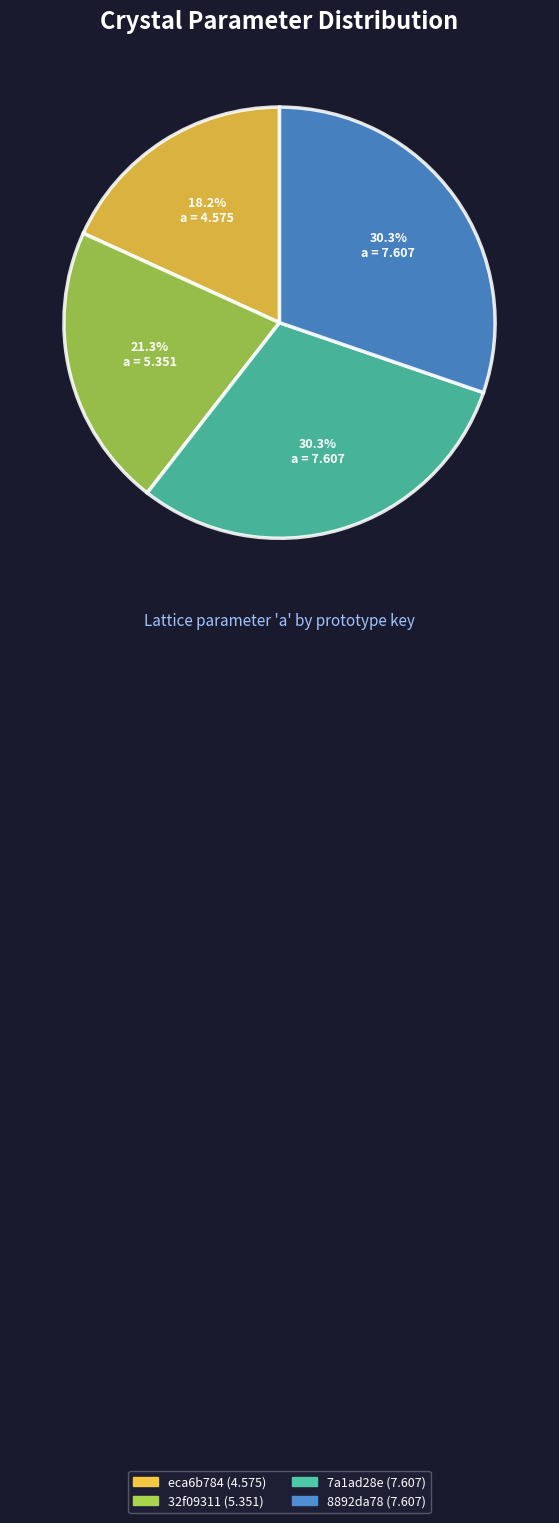

To the nearest percent, what is the difference between the largest and smallest slice percentages?

12%